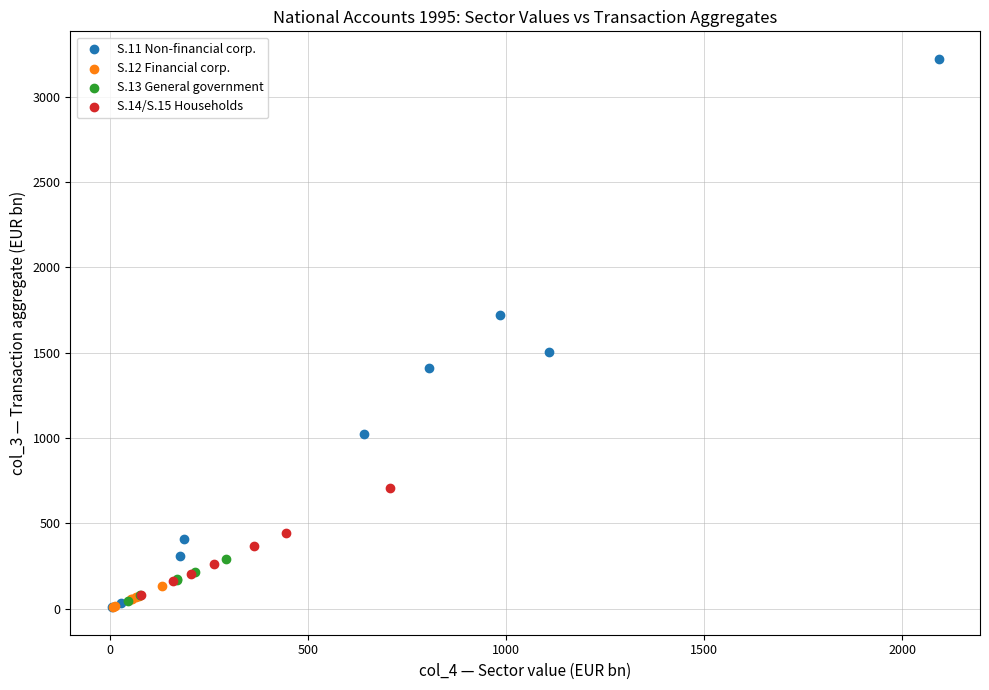

Which series reaches the maximum Y coordinate?

S.11 Non-financial corp.